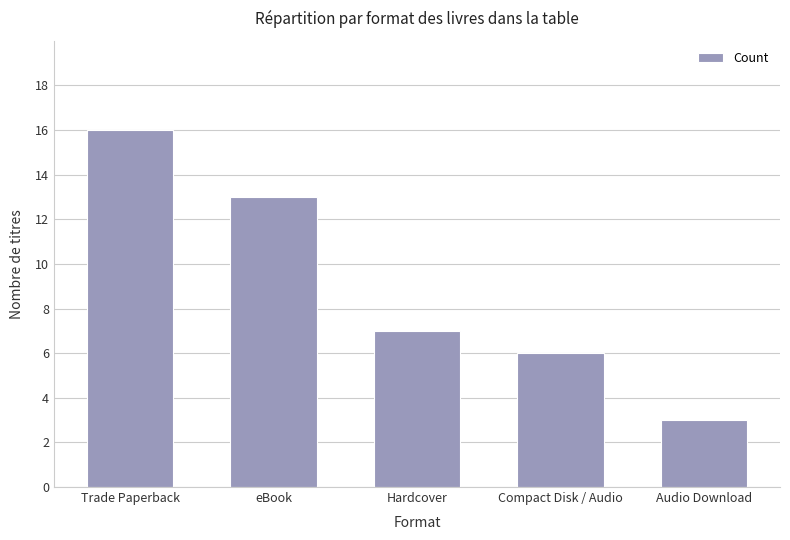

What is the sum of the values at eBook and Hardcover?

20